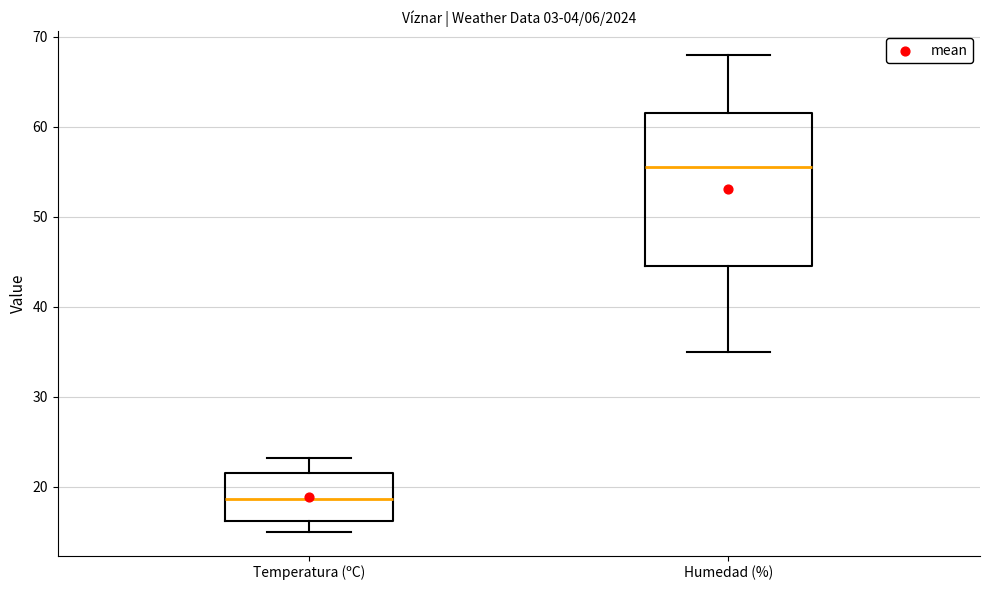

Which box's median line is the lowest?

Temperatura (ºC)